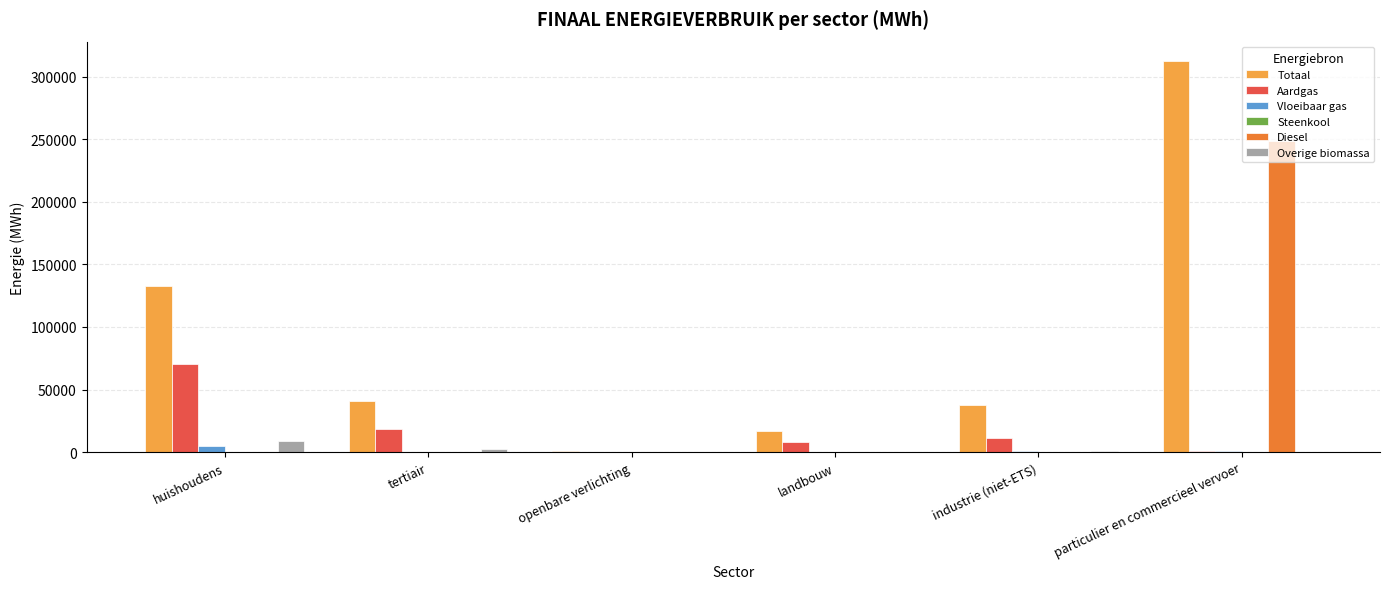

At which category is the sum across all series the highest?

particulier en commercieel vervoer